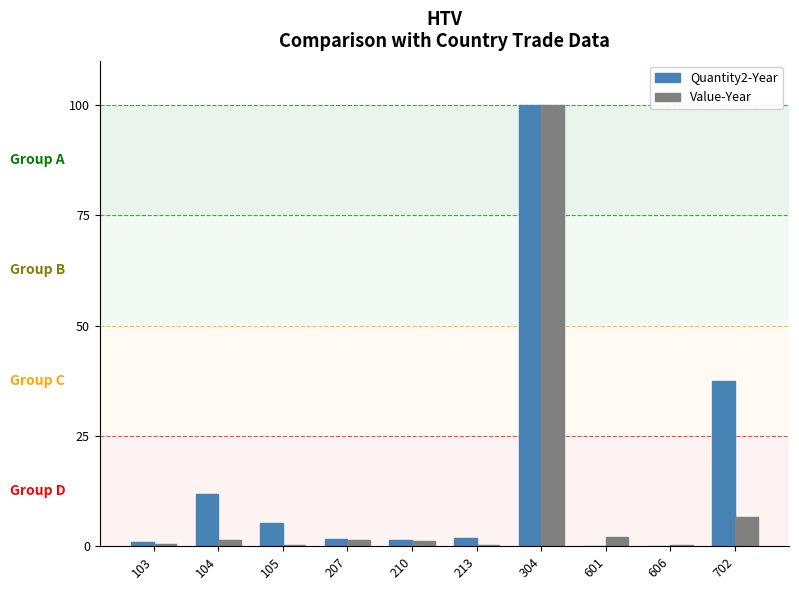

What is the sum of all Value-Year values?

114.0